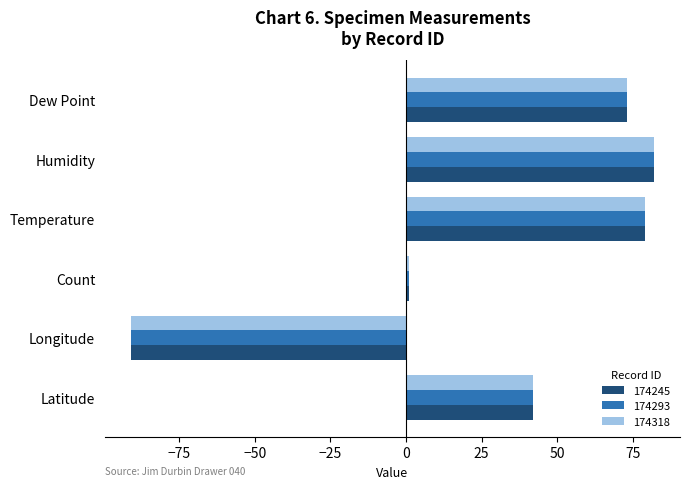

What is the smallest value displayed?

-91.0